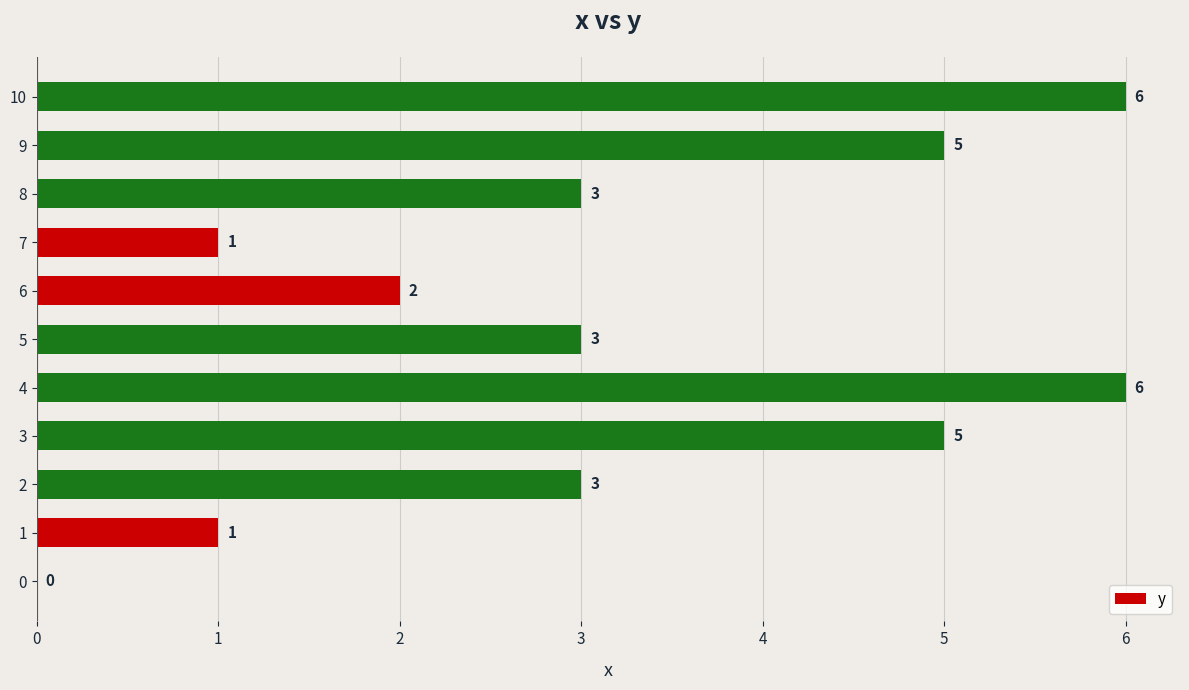

What is the maximum value shown in the chart?

6